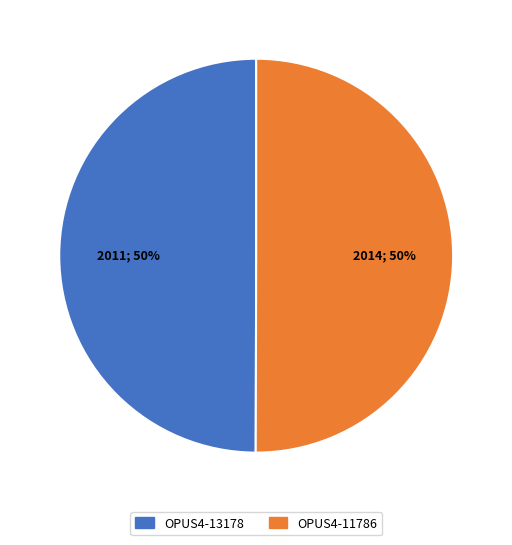

True or false: OPUS4-13178 accounts for 43% of the total.

False